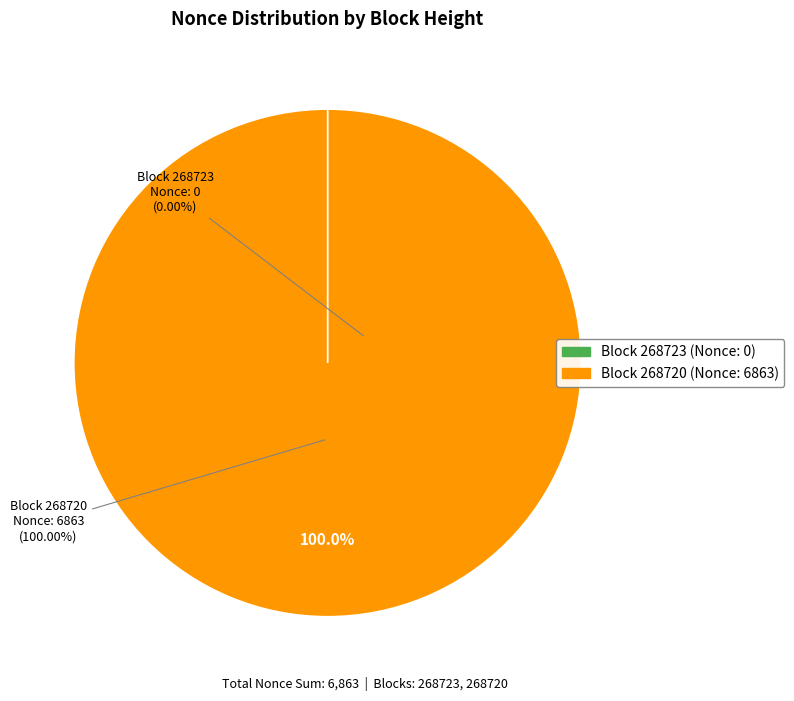

How many slices are in this pie chart?

2